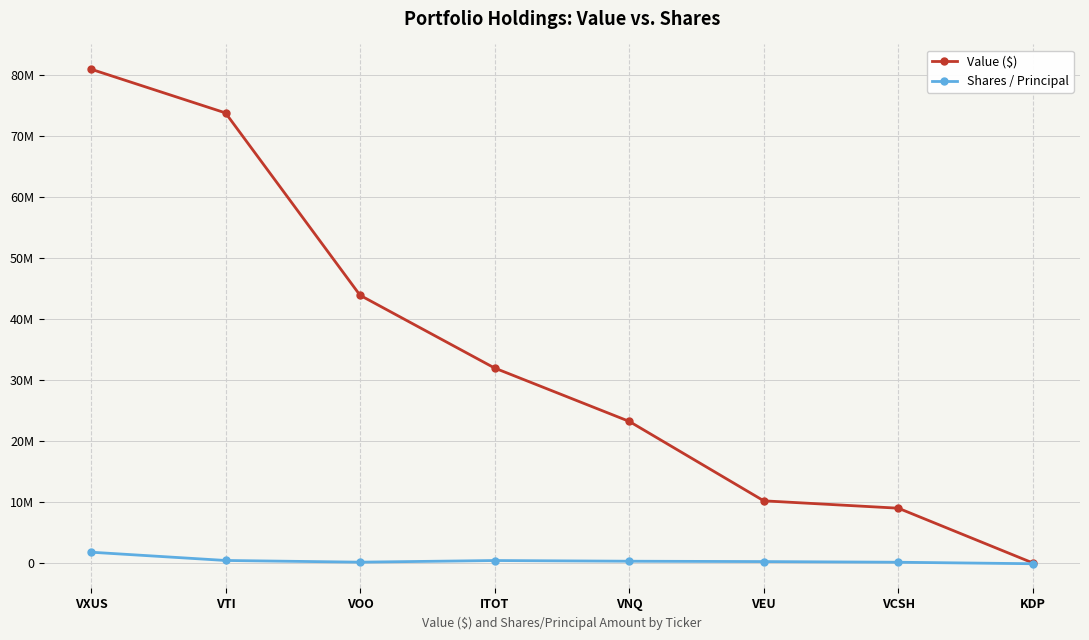

Does the chart have visible grid lines?

Yes